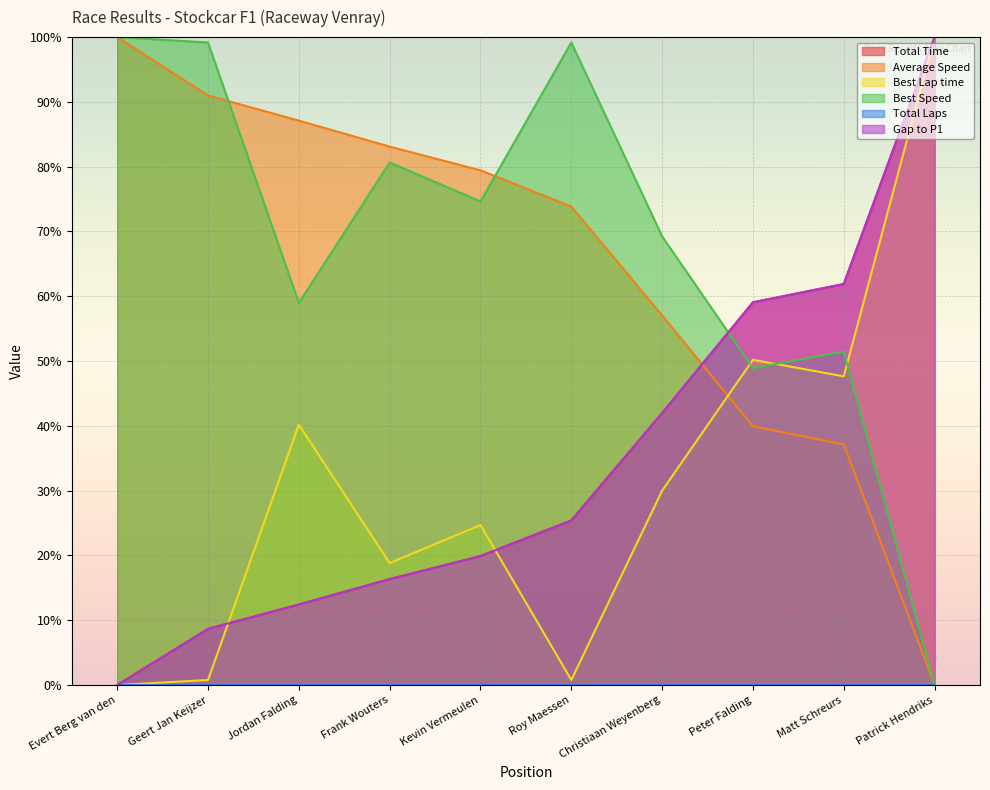

What is the difference between the maximum and second lowest values in the Best Lap time series?

99.2